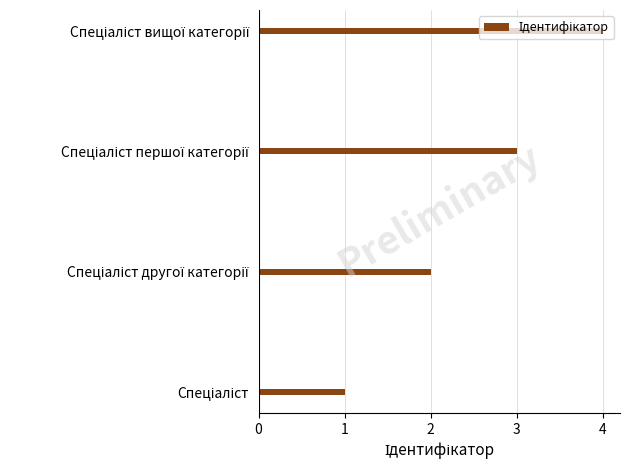

What is the greatest value displayed?

4